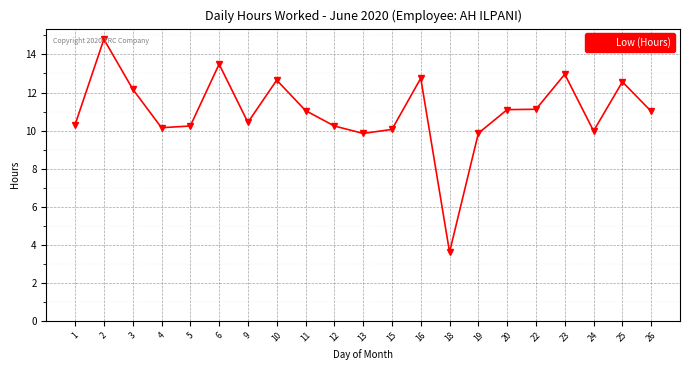

Count the number of values greater than 11.

11